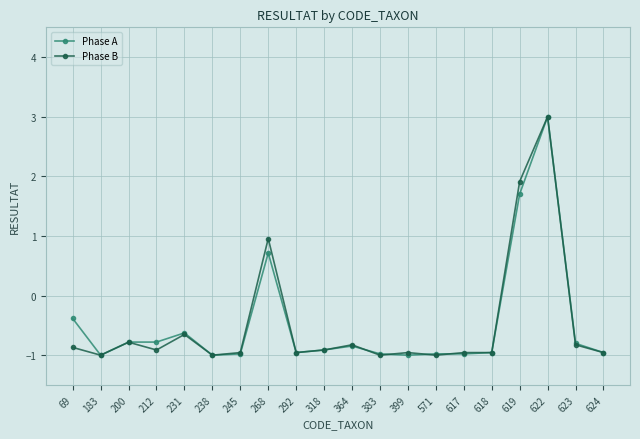

At which category does Phase A reach its first local valley?

183